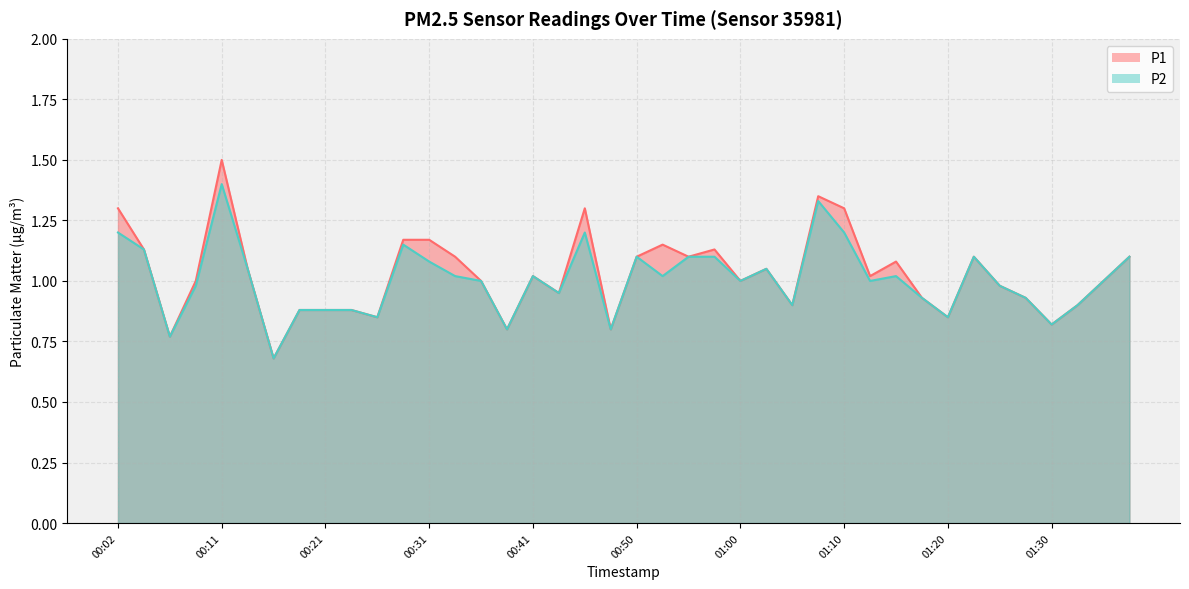

What is the approximate value of P1 at 00:31?

1.2